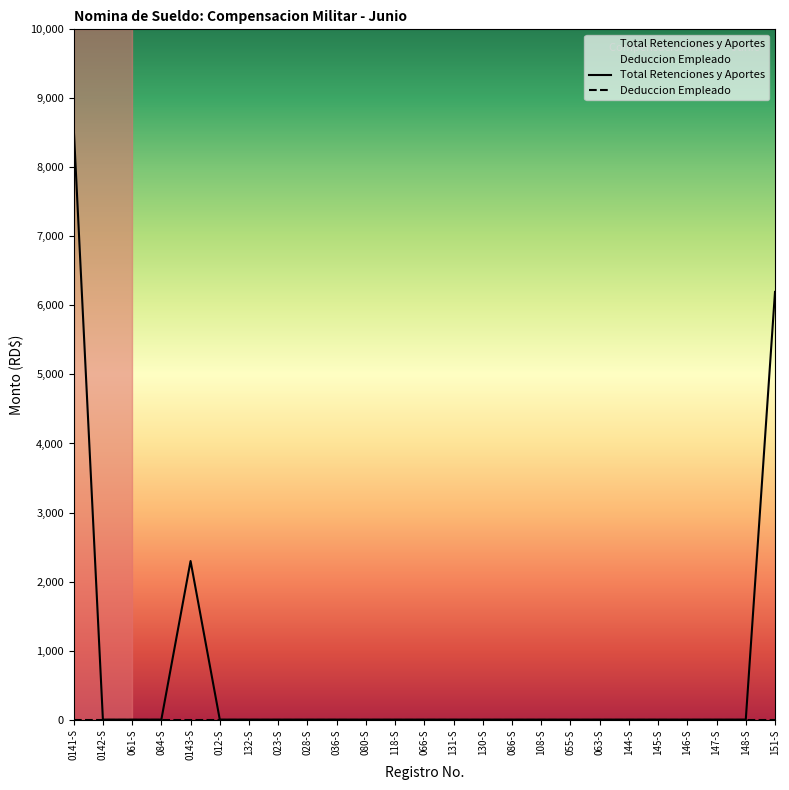

What is the average value?

683.0